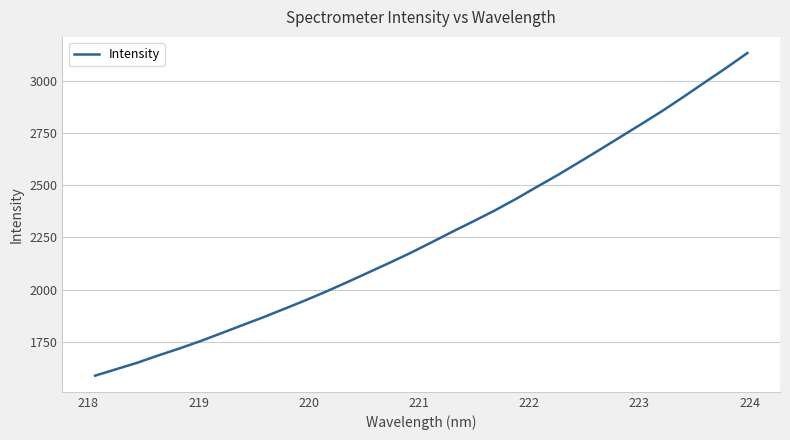

What is the difference between the maximum and minimum values?

1546.6